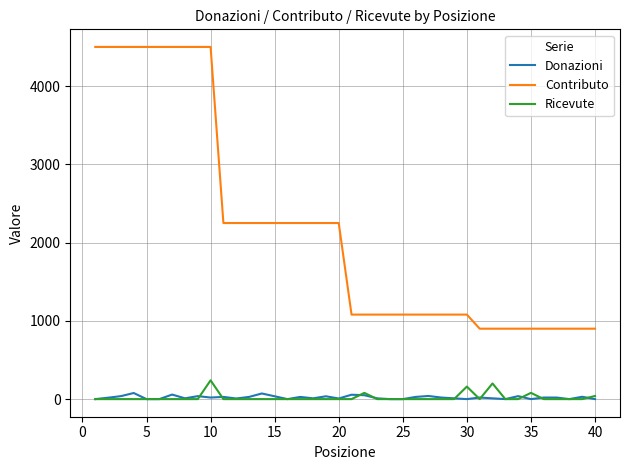

How many values in the Donazioni series are below 20?

19